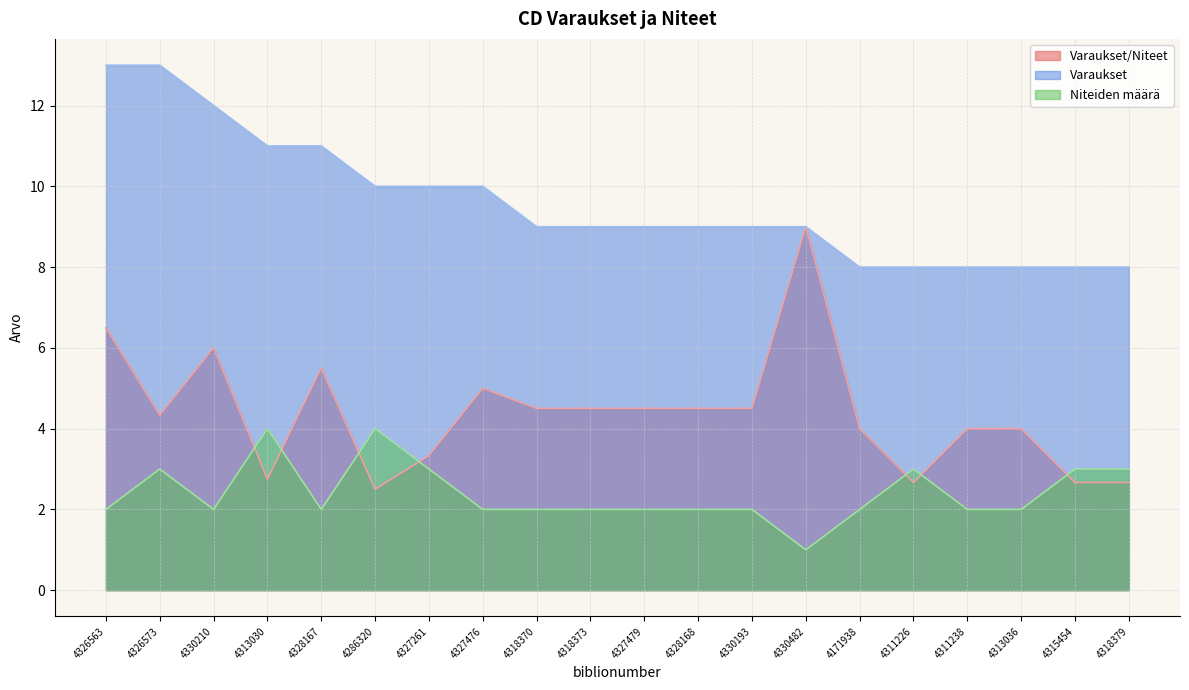

Which series has the largest range (max minus min)?

Varaukset/Niteet